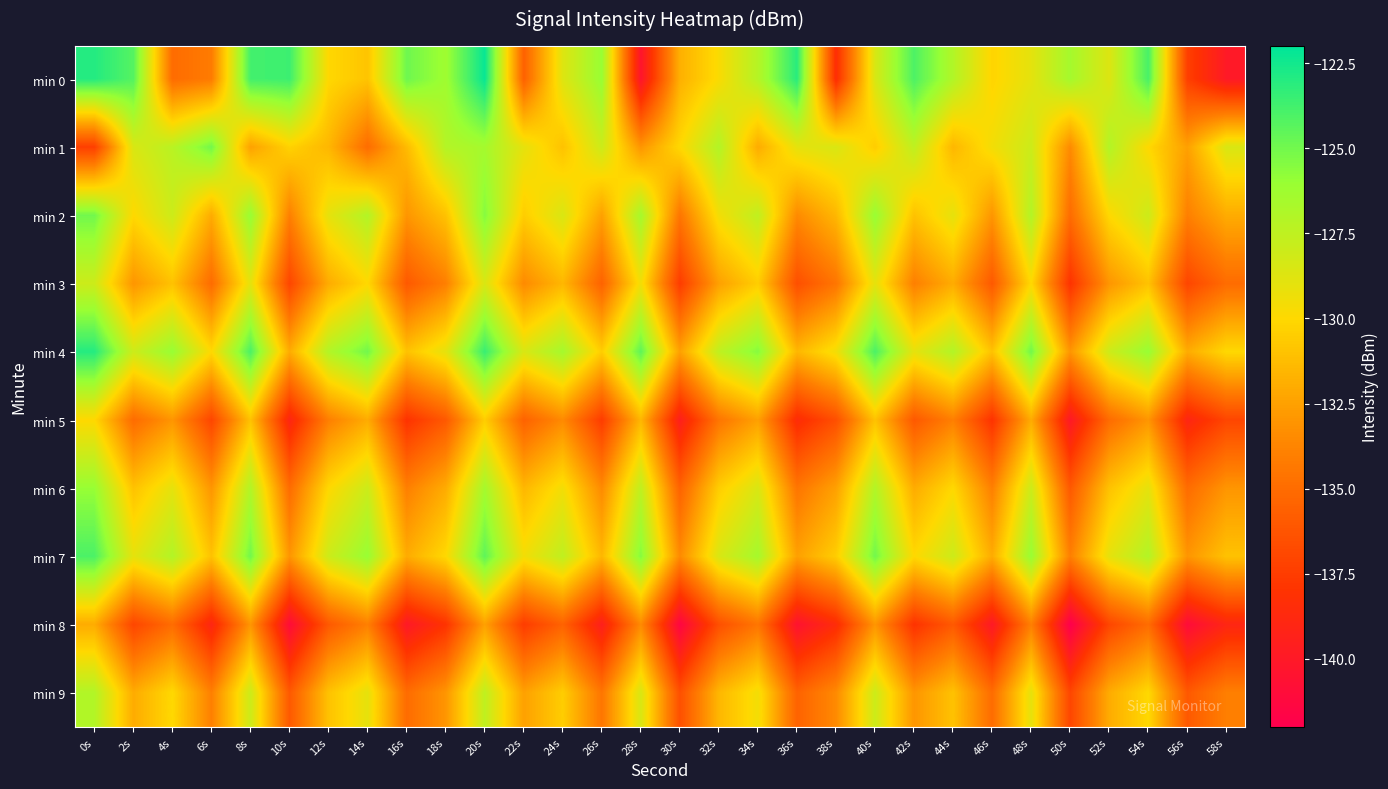

Count the number of data series in this chart.

10